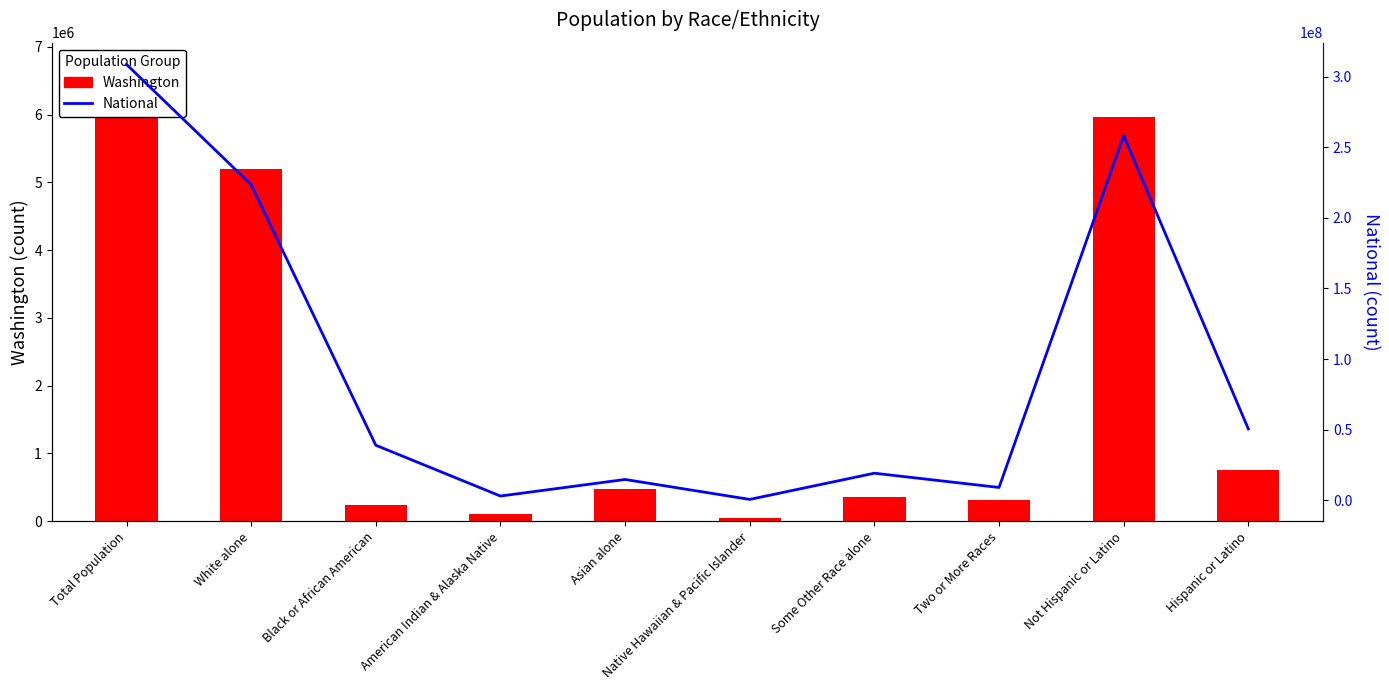

What is the approximate value of National at Black or African American?

38929319